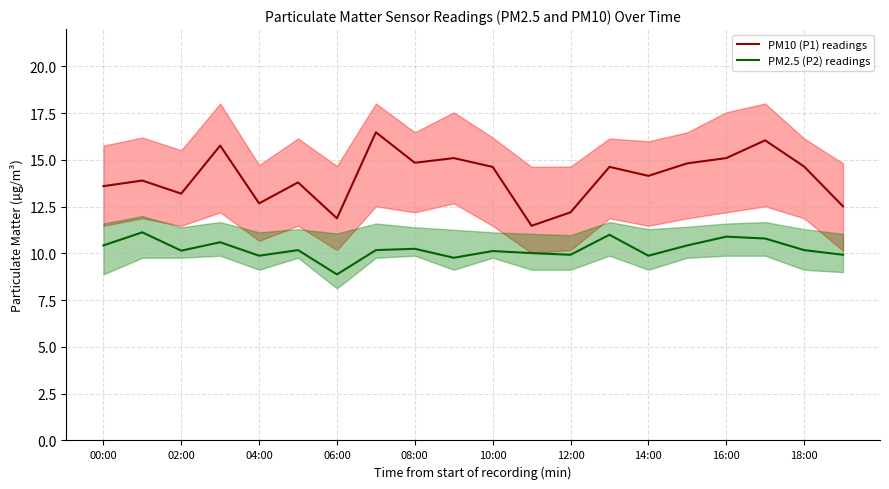

True or false: PM10 (P1) readings and PM2.5 (P2) readings intersect in this chart.

False